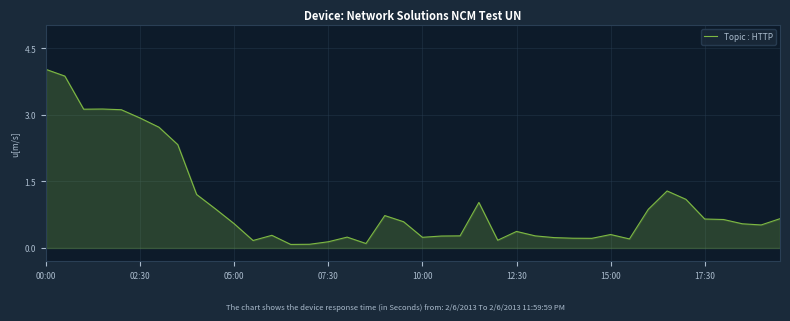

What is the difference between the maximum and second lowest values?

3.9